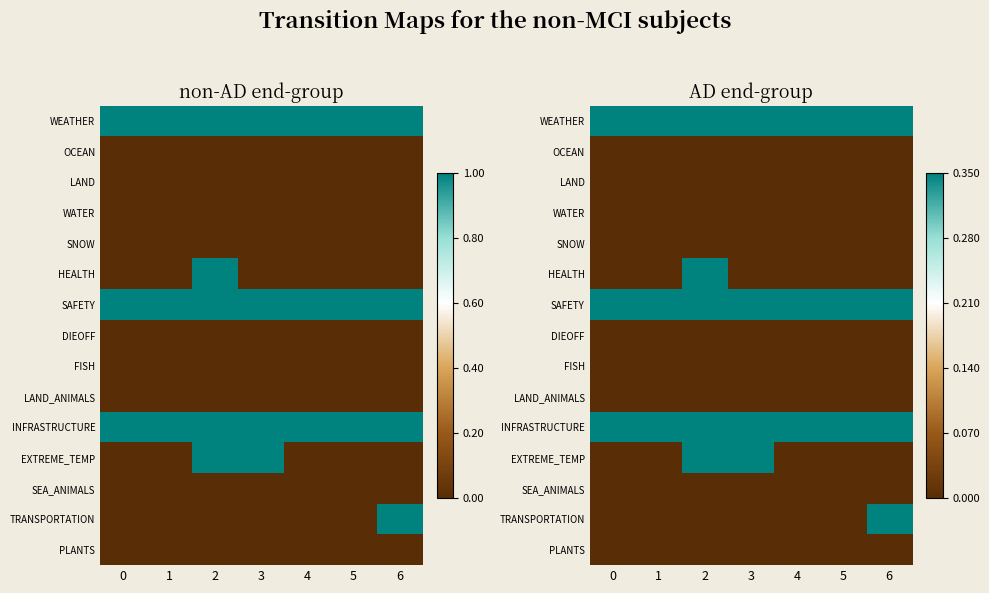

At which category is the sum across all series the highest?

2